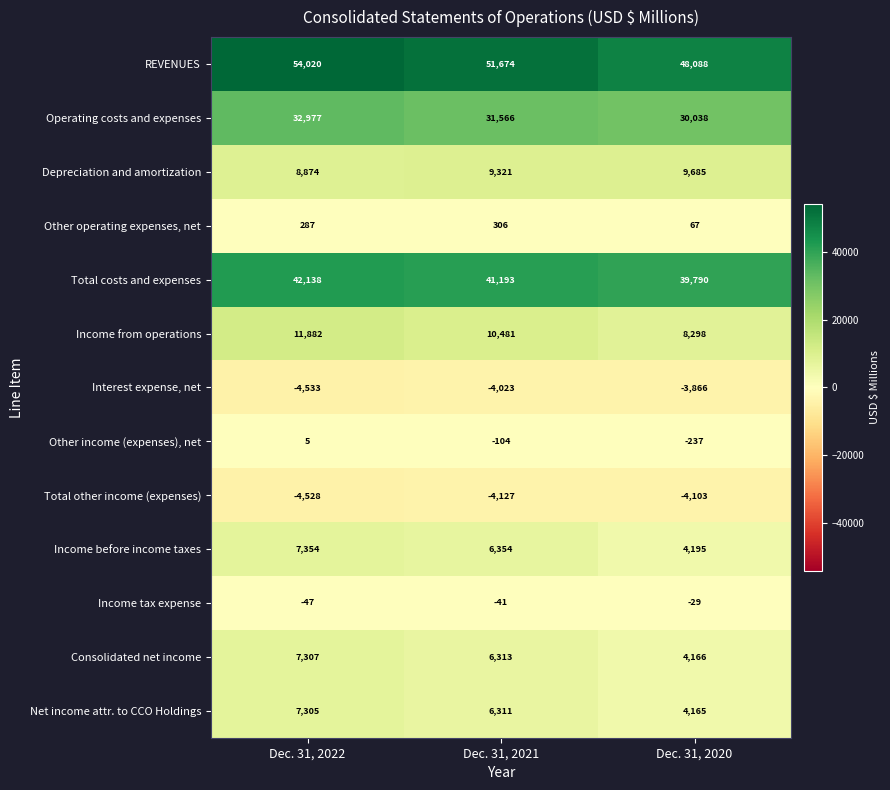

What is the minimum value for Income before income taxes?

4195